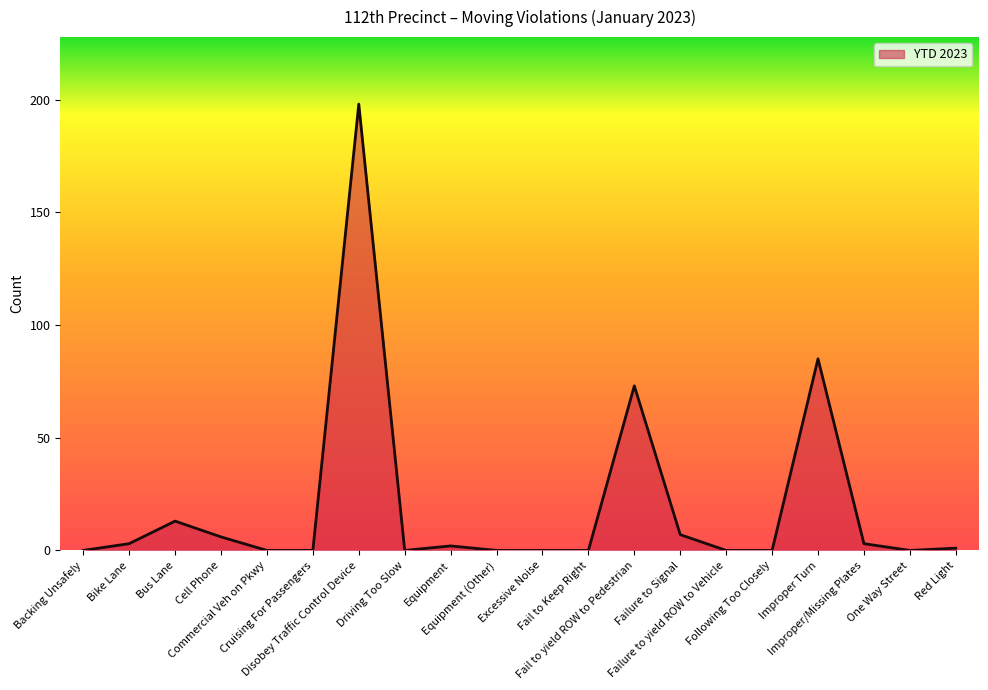

What is the greatest value displayed?

198